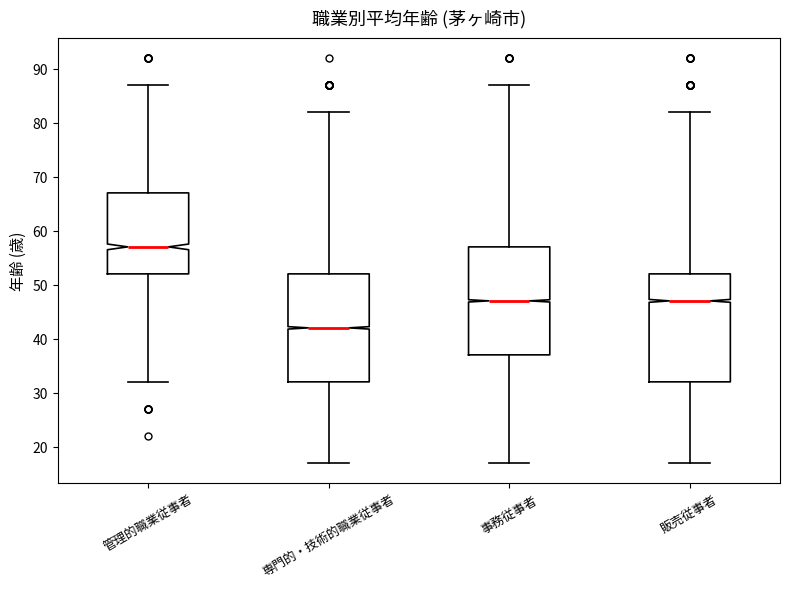

Where is the upper edge of the box for 事務従事者 on the y-axis? The values are not printed on the chart, so give them approximately, as read against the axis.

57